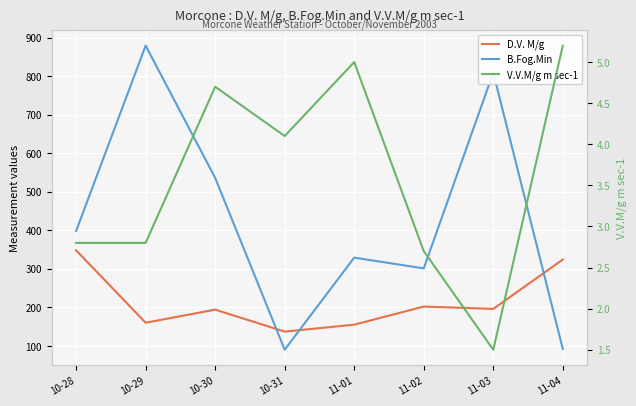

Read the D.V. M/g value at 10-28.

348.0